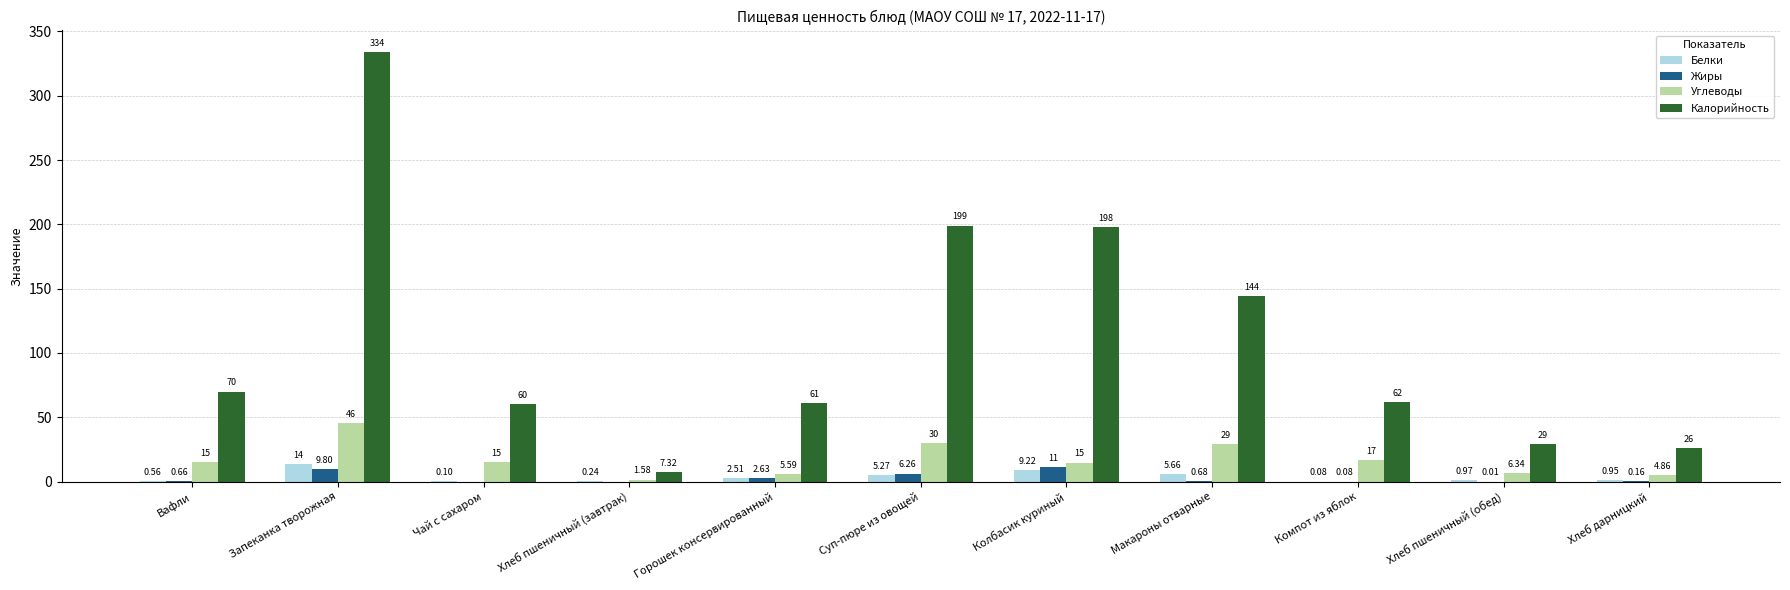

Which series changed the most between Вафли and Хлеб дарницкий?

Калорийность